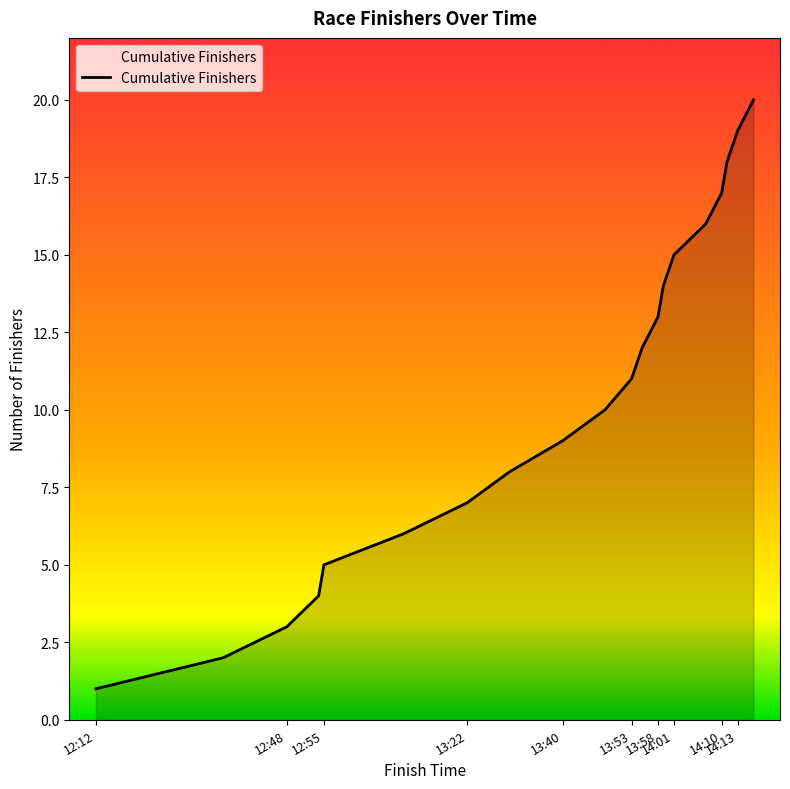

How many lines are shown in the chart?

1